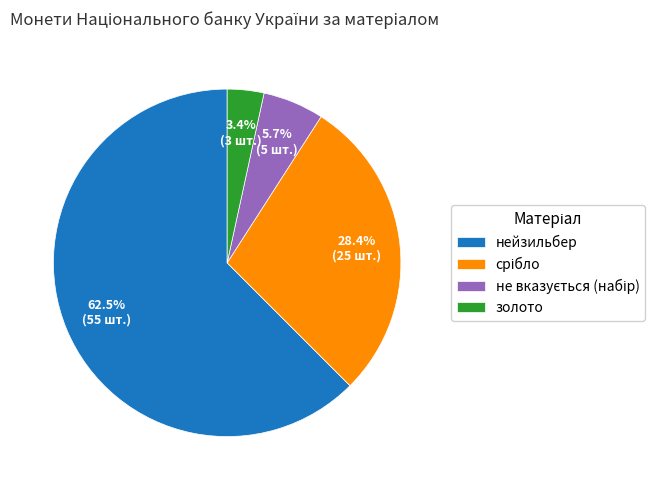

To the nearest percent, what percentage of the pie is золото?

3%